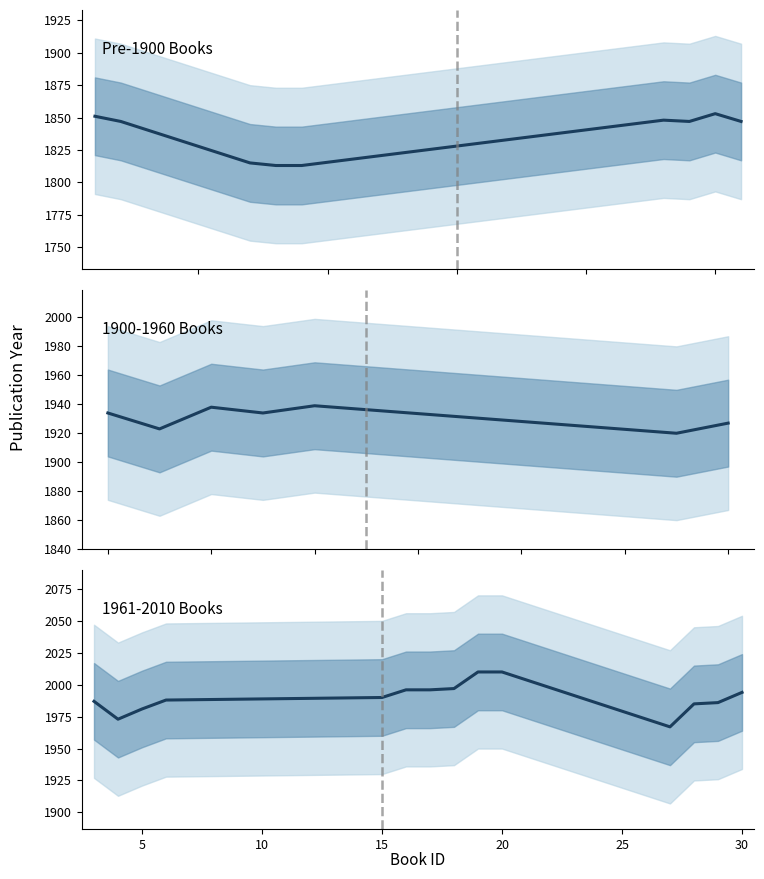

How many data points are above 1990?

6